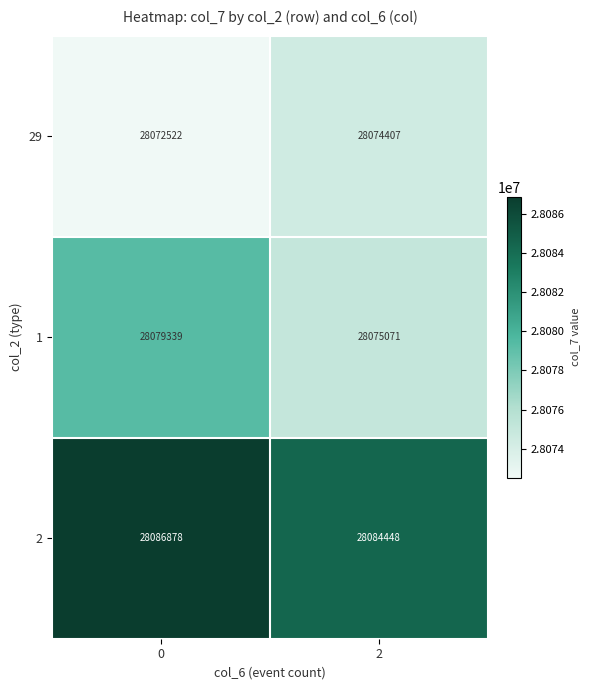

Which series has the largest range (max minus min)?

1